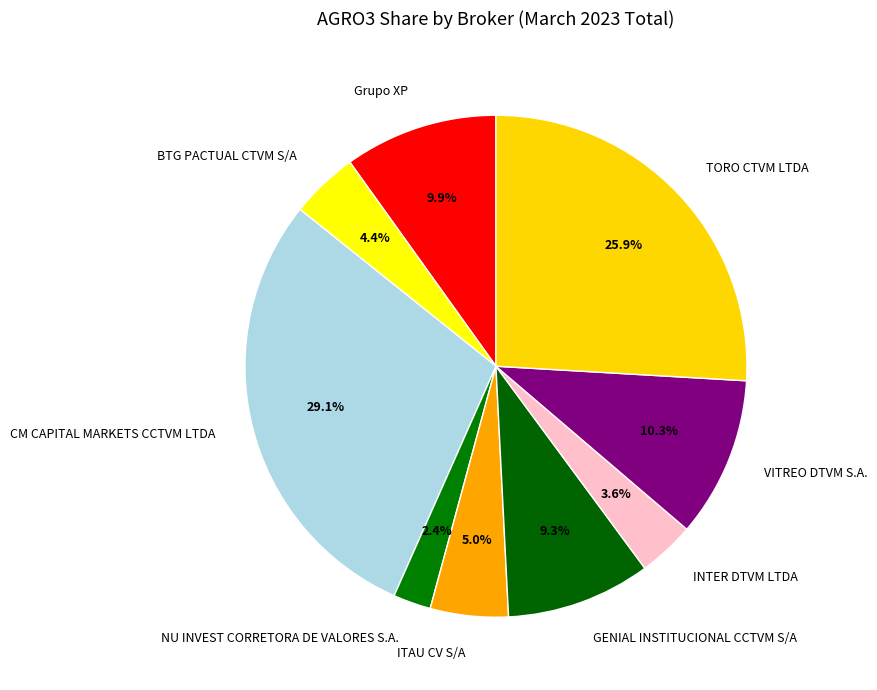

Is it true that TORO CTVM LTDA is 26% of the pie?

True